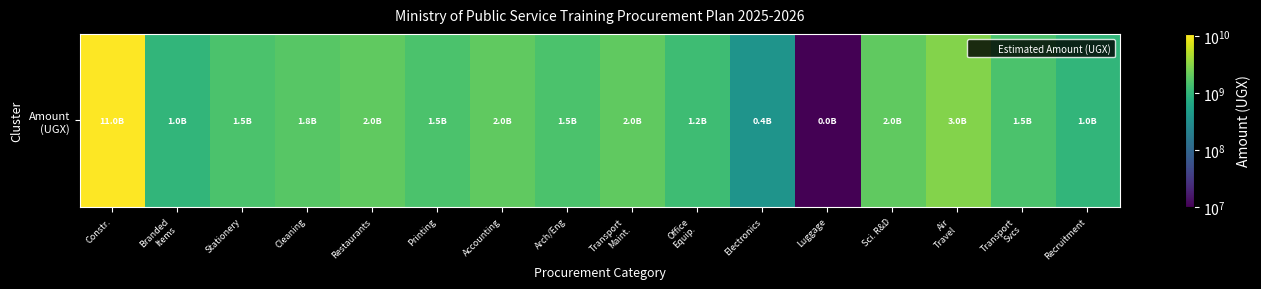

What is the greatest value displayed?

11000000000